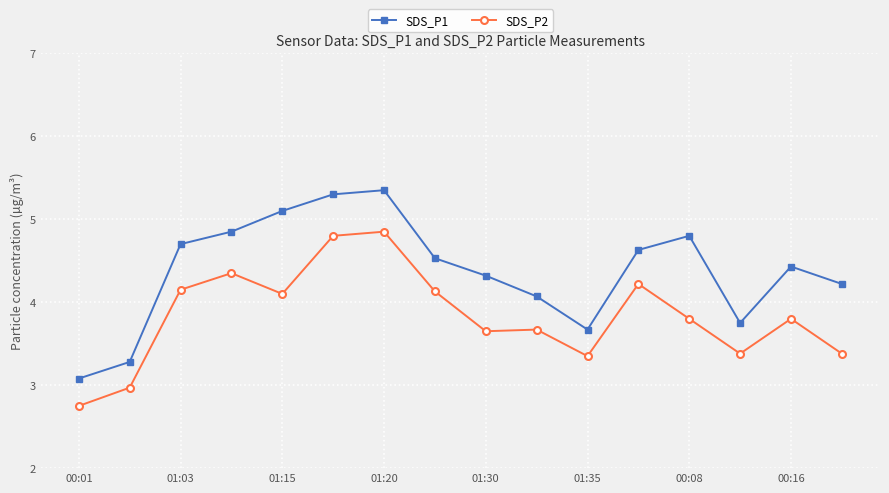

Which series has the largest total across all categories?

SDS_P1